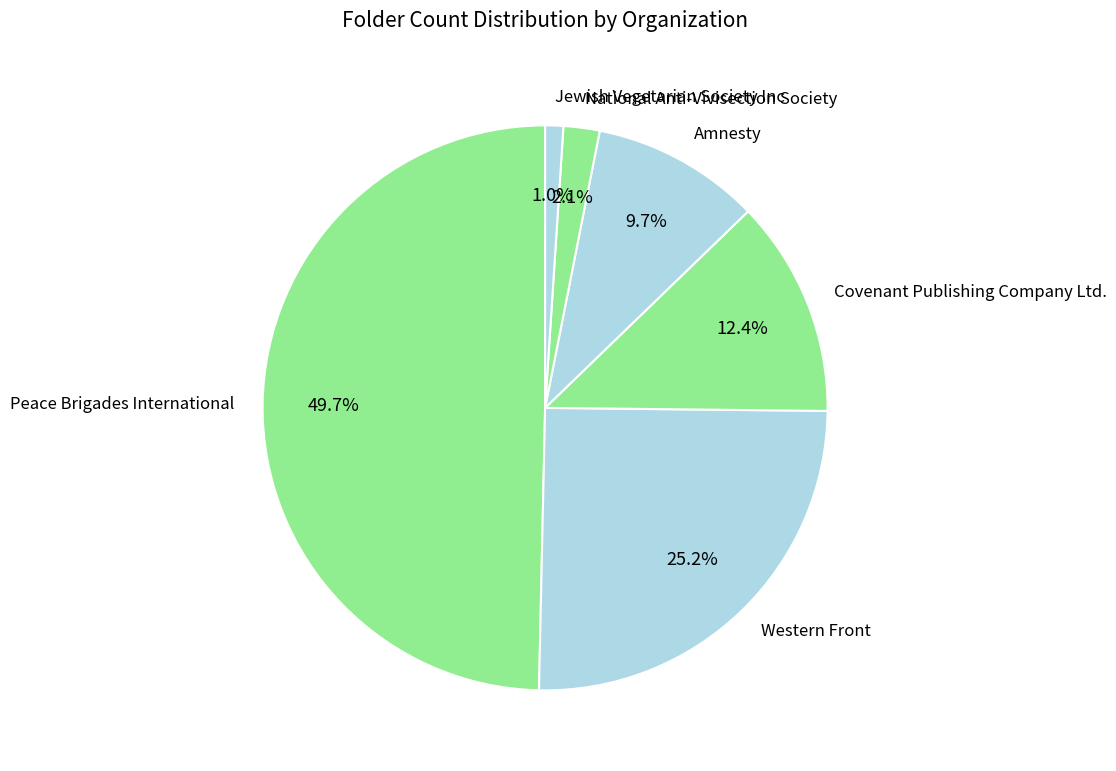

How much of the chart is everything except Covenant Publishing Company Ltd.?

87.6%